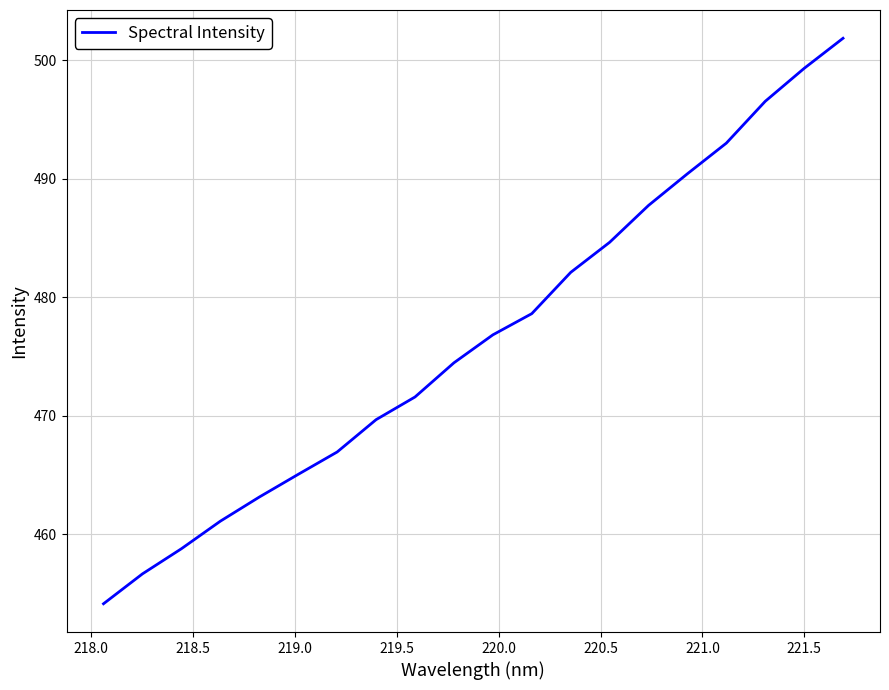

True or false: the data has more than 0 interior local peaks.

False